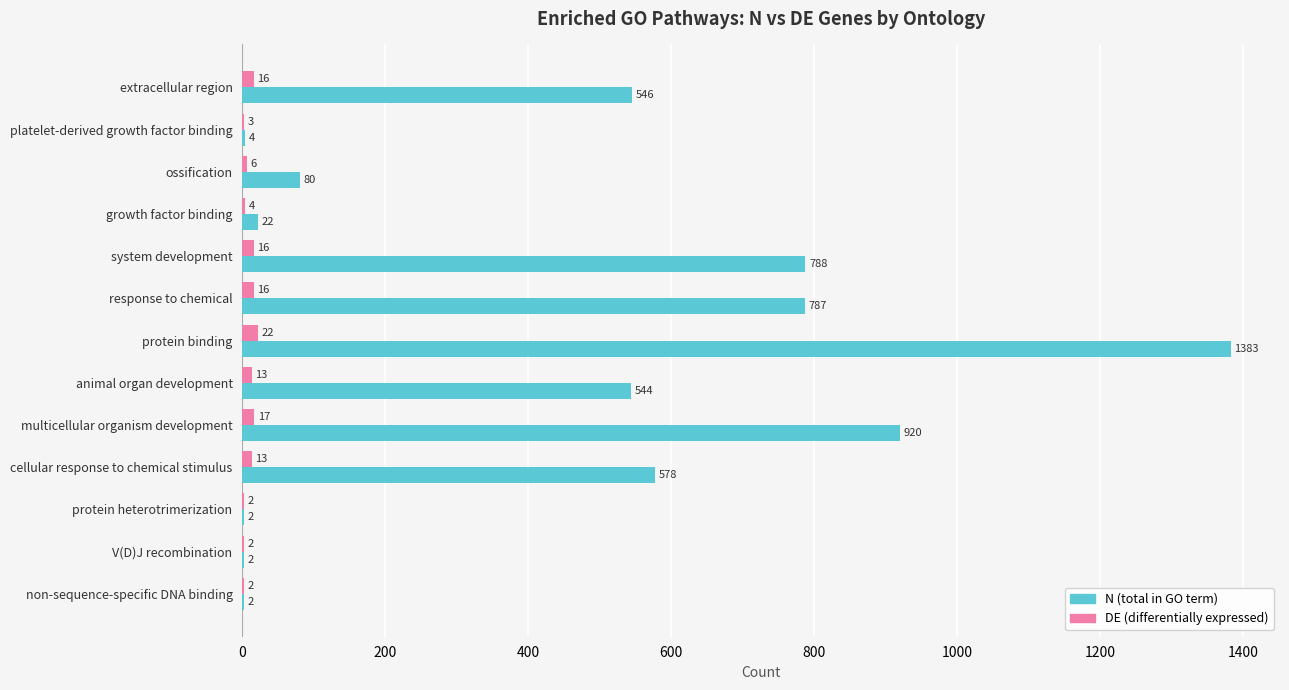

Count the number of data series in this chart.

2